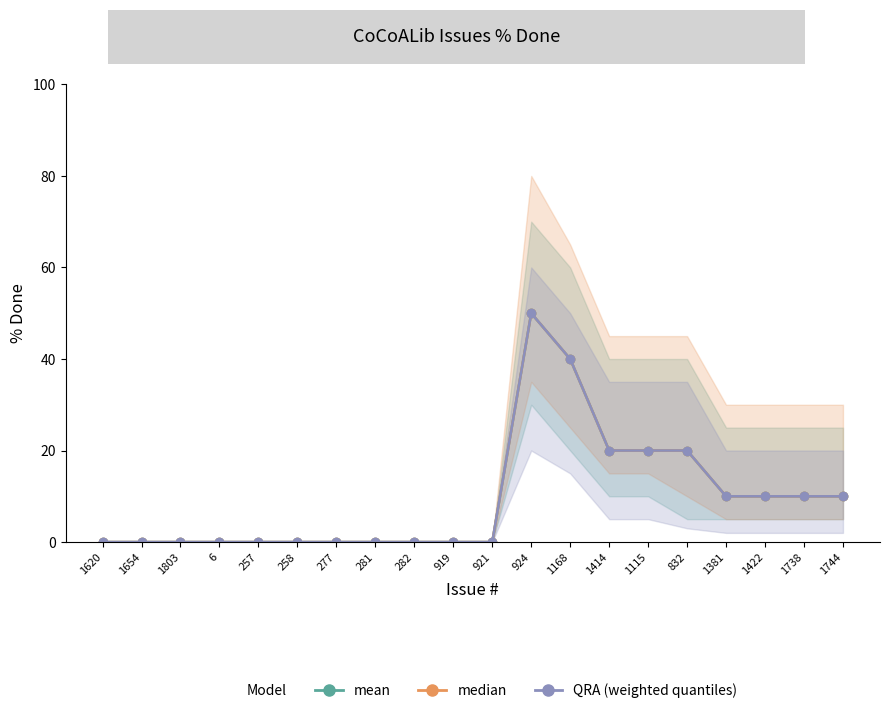

What is the label of the 12th point from the right?

282